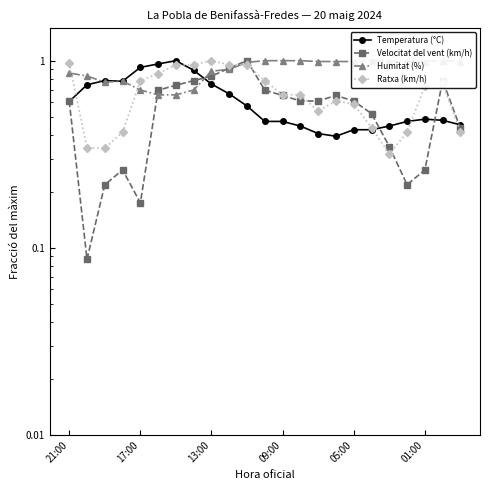

Which series has the largest total across all categories?

Humitat (%)